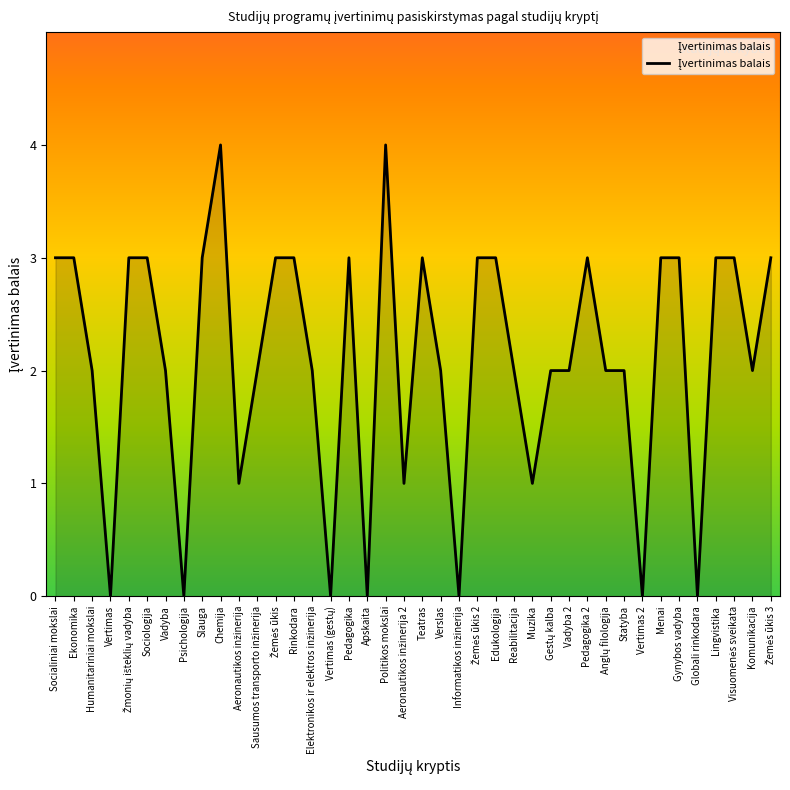

The chart shows a value of 4 at Slauga. True or false?

False